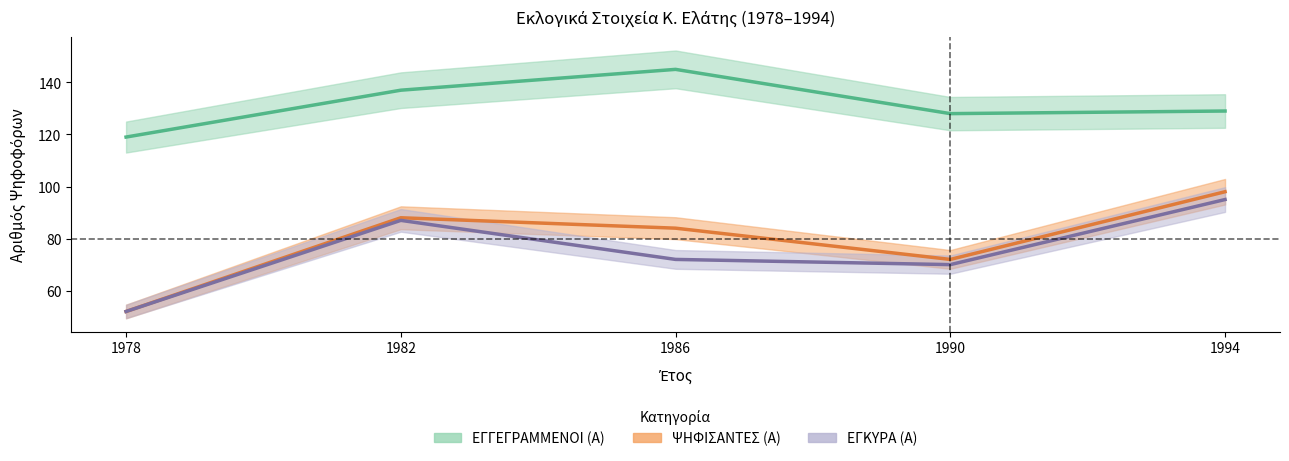

Reading left to right, transcribe all the data shown in this chart.

ΕΓΓΕΓΡΑΜΜΕΝΟΙ (Α): 1978=119	1982=137	1986=145	1990=128	1994=129
ΨΗΦΙΣΑΝΤΕΣ (Α): 1978=52	1982=88	1986=84	1990=72	1994=98
ΕΓΚΥΡΑ (Α): 1978=52	1982=87	1986=72	1990=70	1994=95